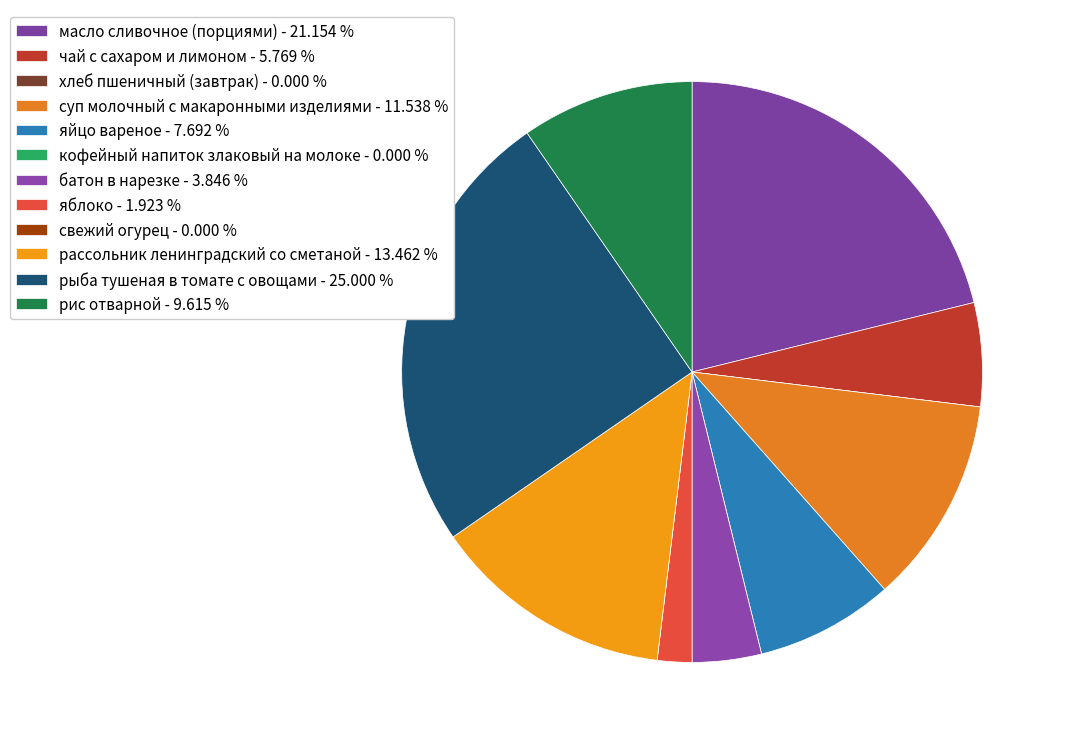

Does any single category account for the majority?

No